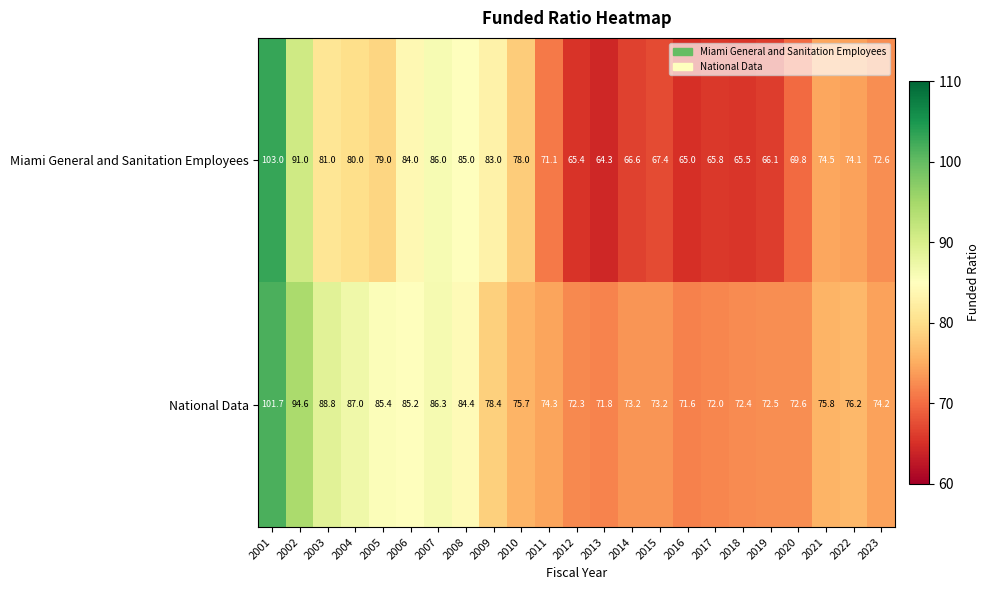

Which label corresponds to the largest value in the chart?

2001